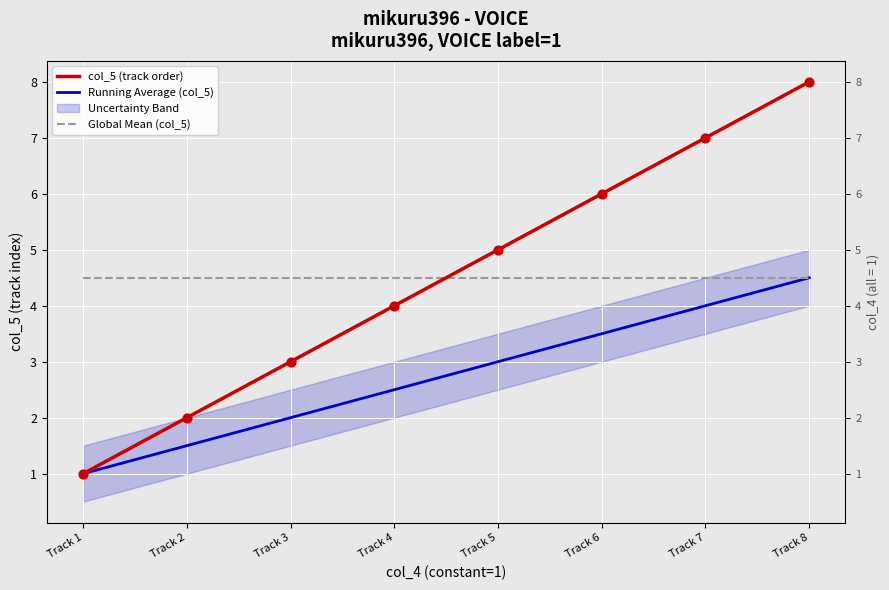

Which series contains the highest Y value?

col_5 (track order)